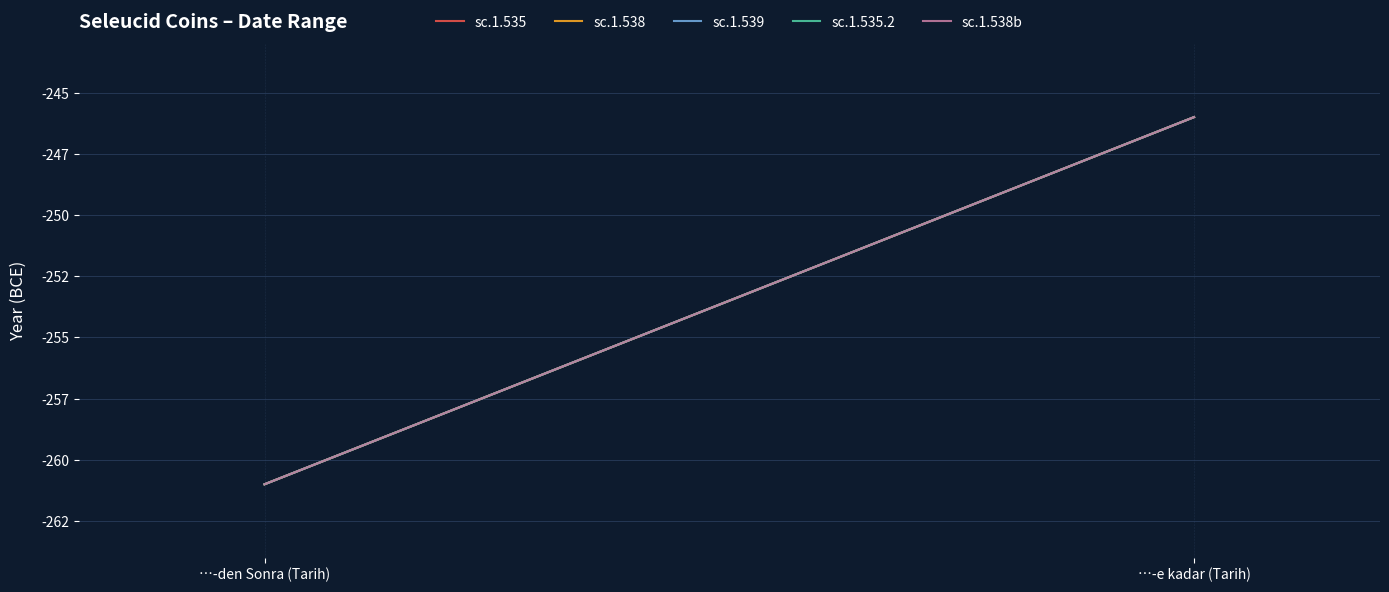

What is the total value across all series at …-den Sonra (Tarih)?

-1305